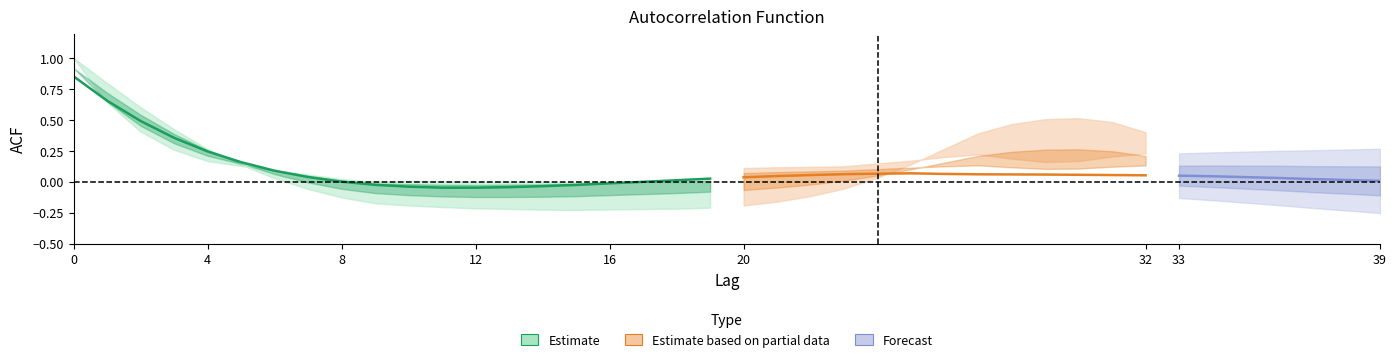

At which category does acf_li reach its first local valley?

15